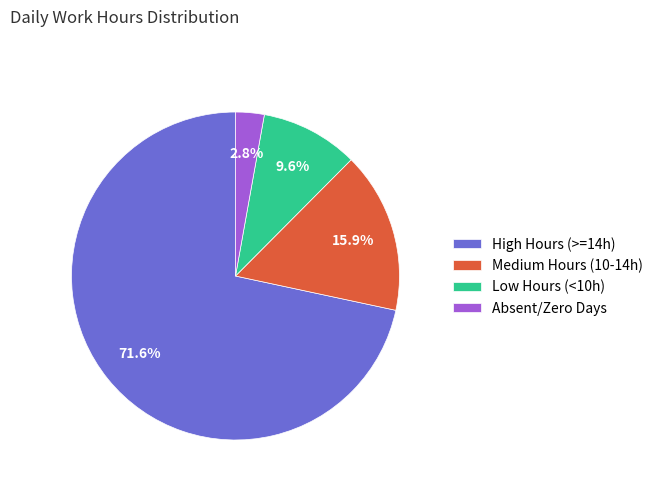

Count the number of slices in the pie.

4